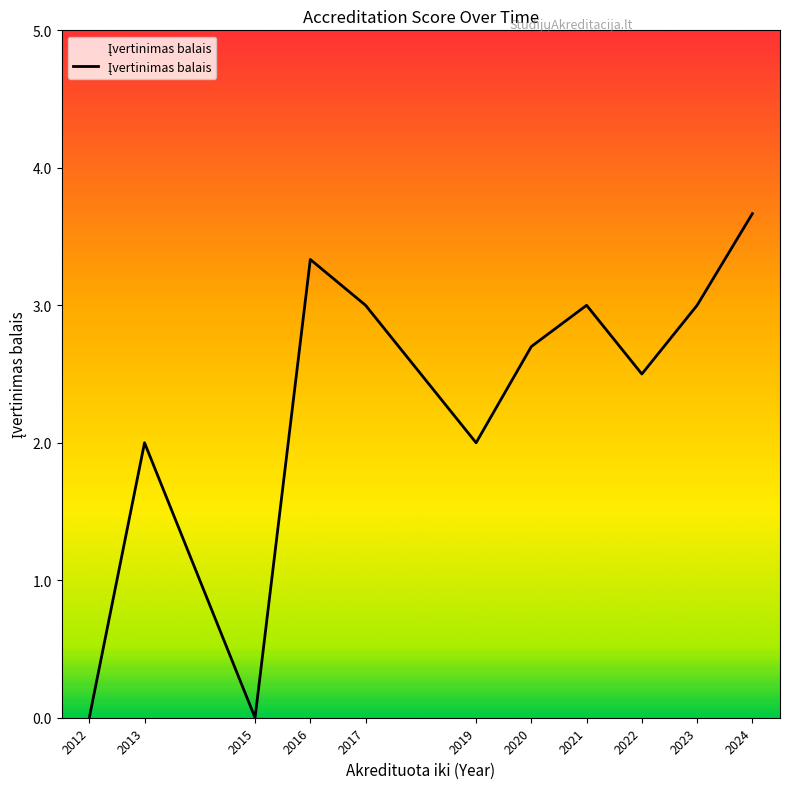

At which category does the data reach its first local peak?

2013